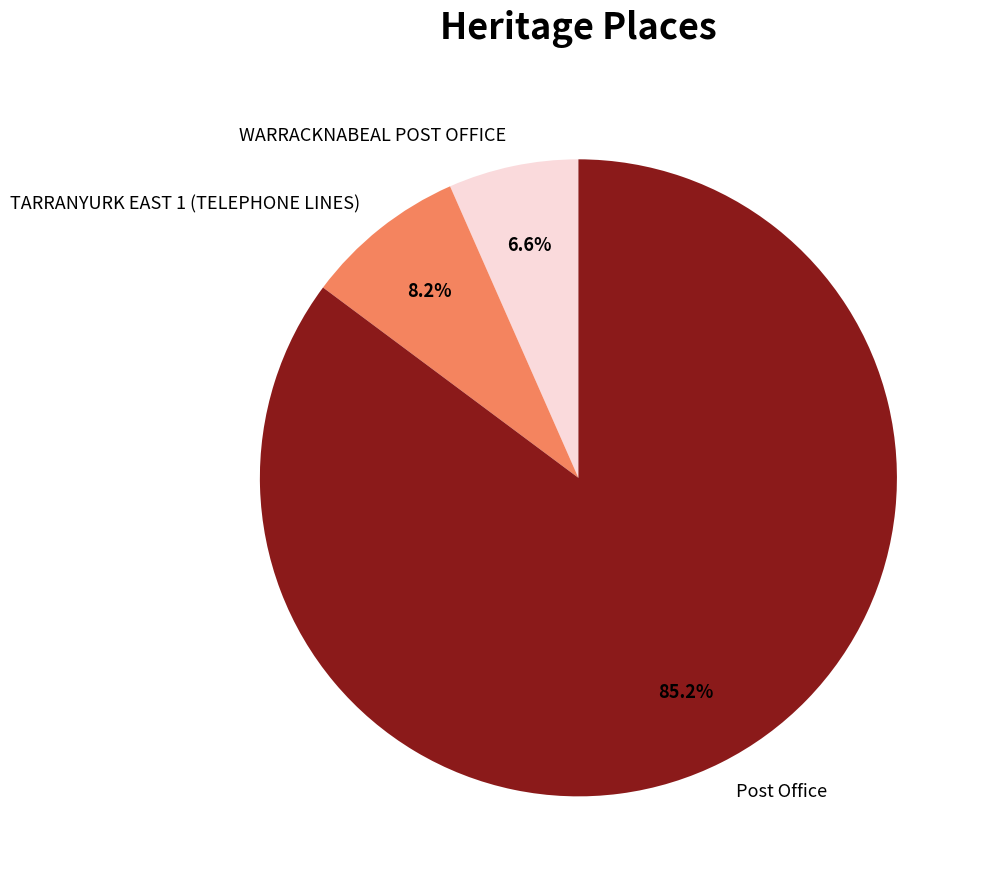

Between WARRACKNABEAL POST OFFICE and TARRANYURK EAST 1 (TELEPHONE LINES), which is larger?

TARRANYURK EAST 1 (TELEPHONE LINES)